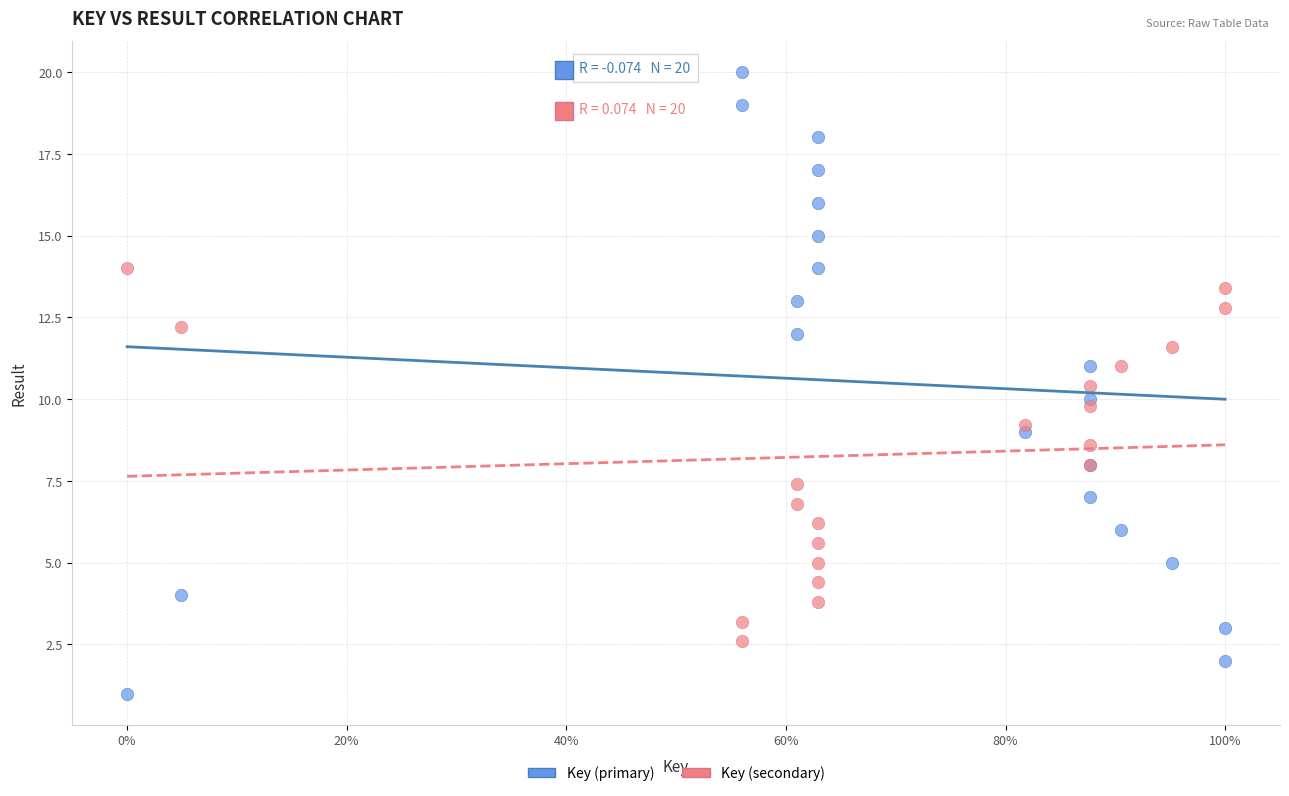

Which series reaches the maximum Y coordinate?

Key (primary)